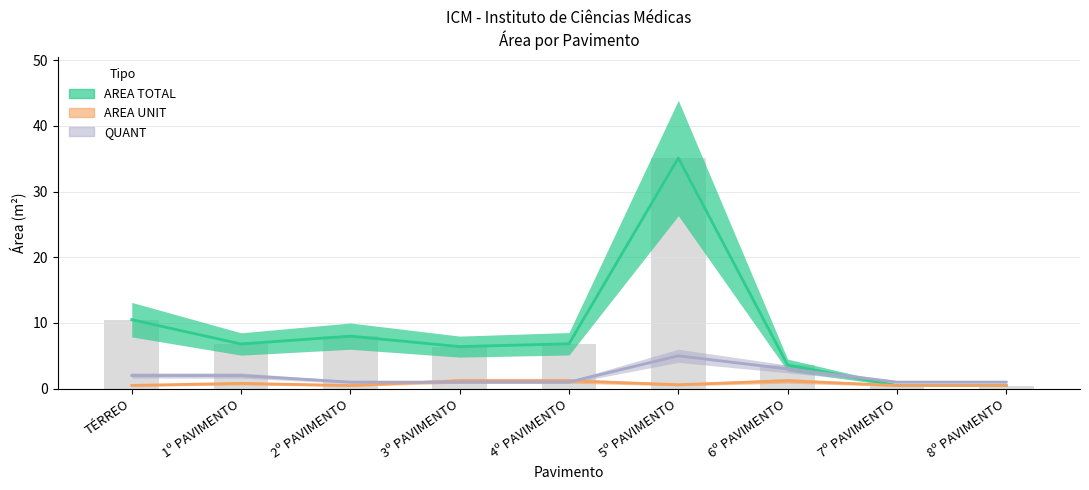

What is the difference between the AREA UNIT values at 5º PAVIMENTO and 1º PAVIMENTO?

0.2